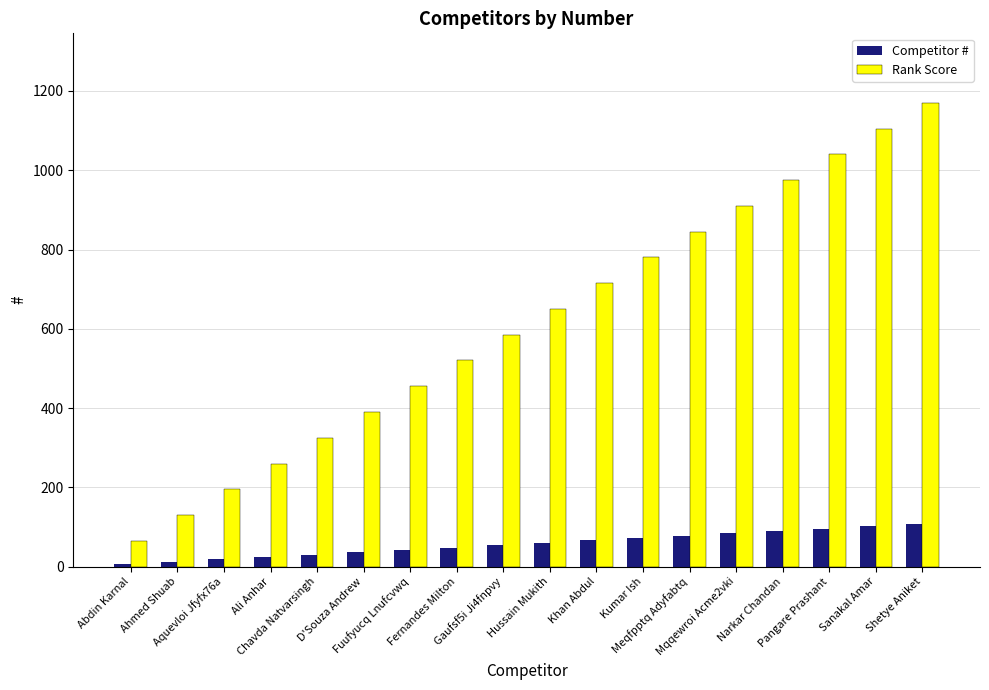

Count the number of categories in the chart.

18